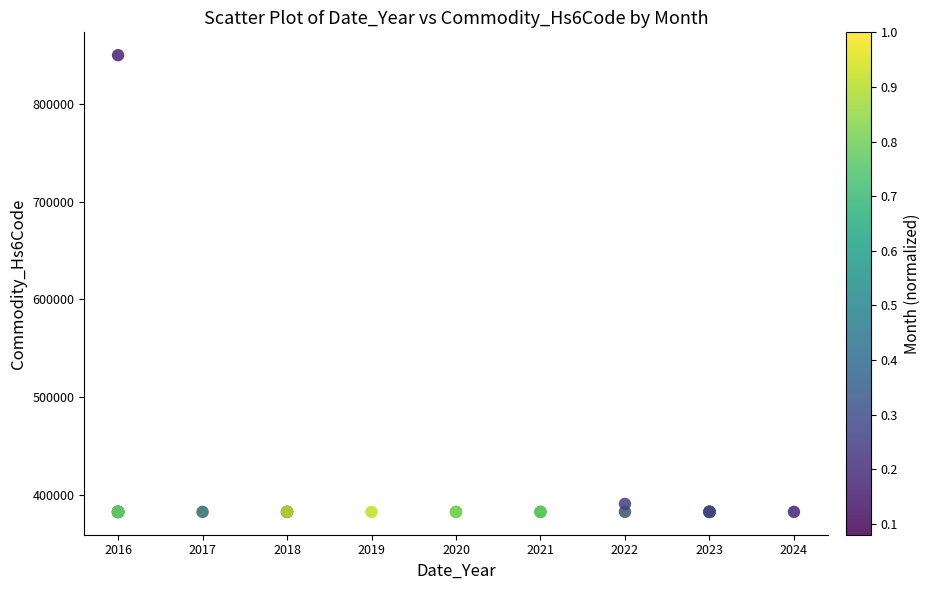

What Y value in the scatter plot is closest to 616355?

390390